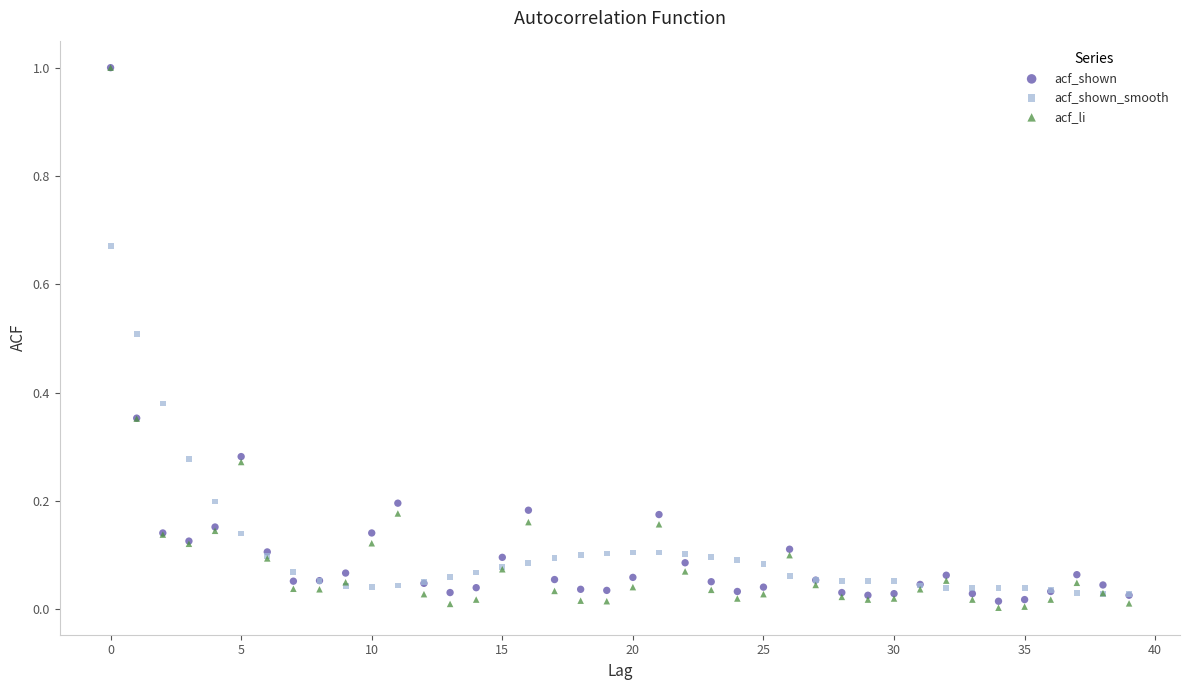

Which series has the largest Y range (max minus min)?

acf_li